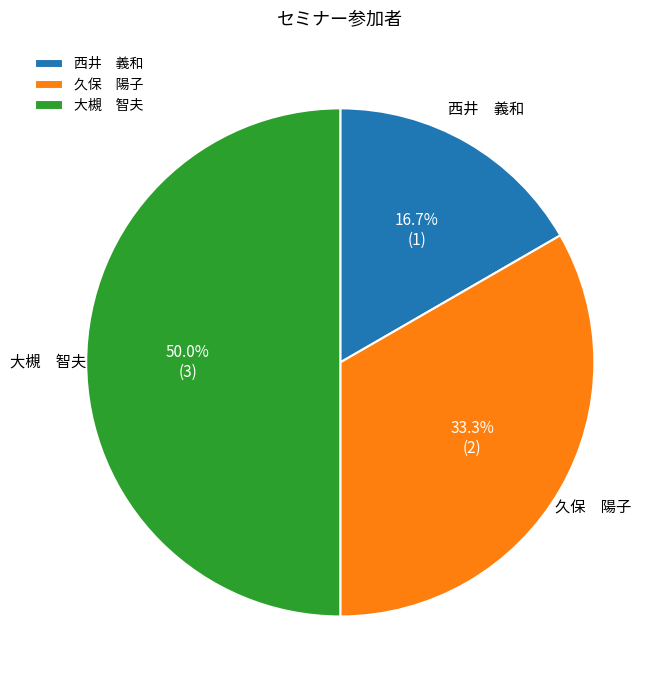

To the nearest percent, what is the difference between the largest and smallest slice percentages?

33%